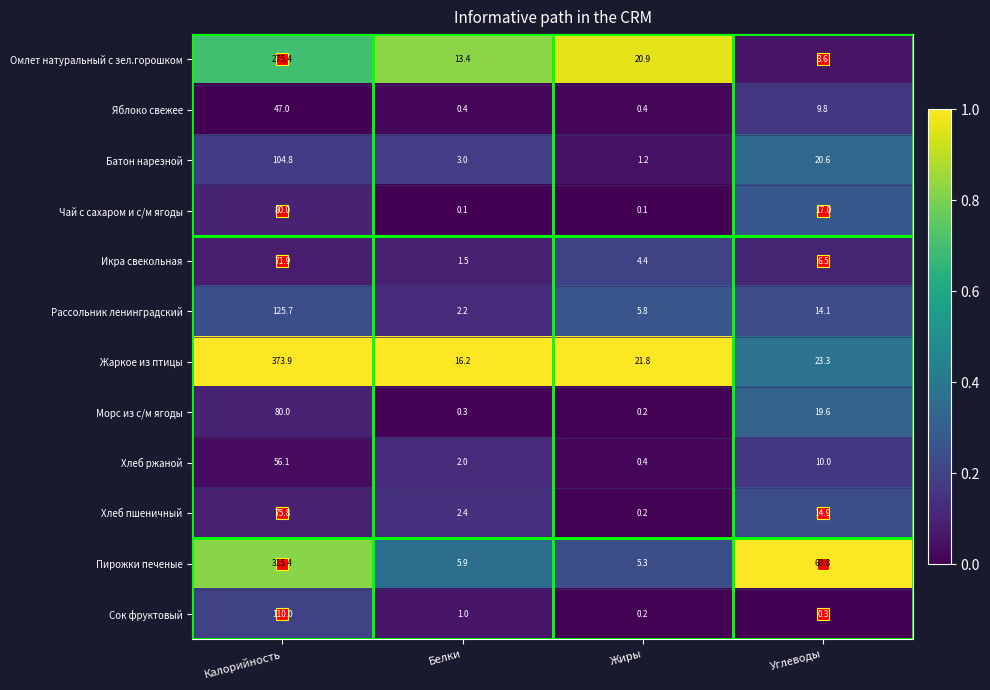

Read the Яблоко свежее value at Белки.

0.4